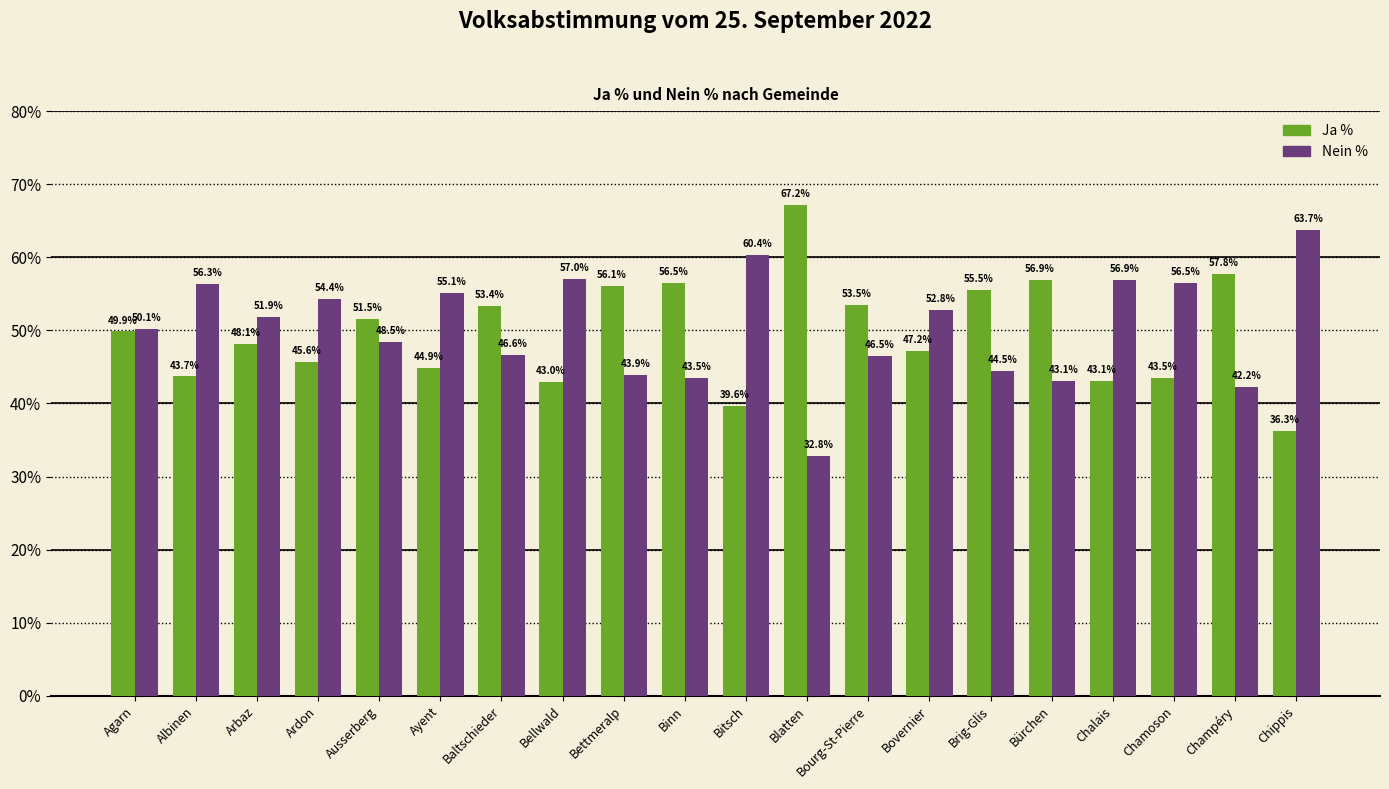

What is the average value of the Ja % series?

49.7